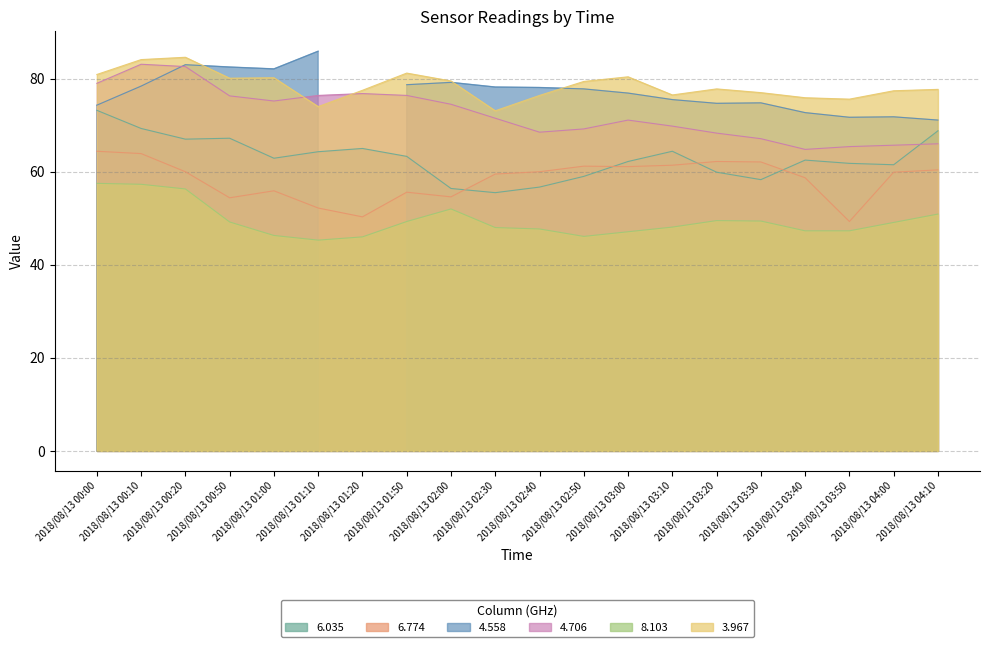

What is the label of the 2nd point from the right?

2018/08/13 04:00